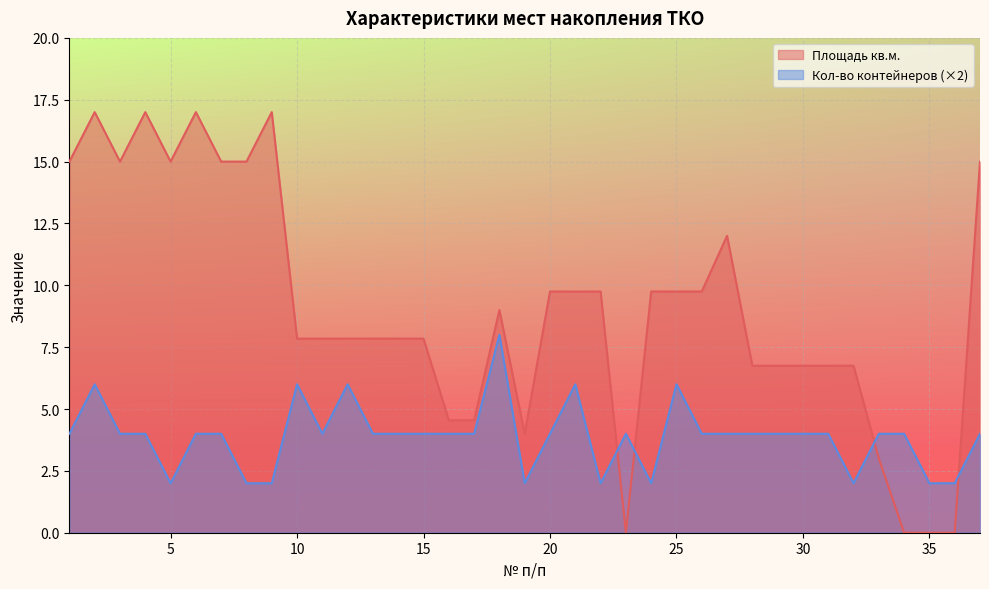

How many positive values does the Площадь кв.м. series have?

33